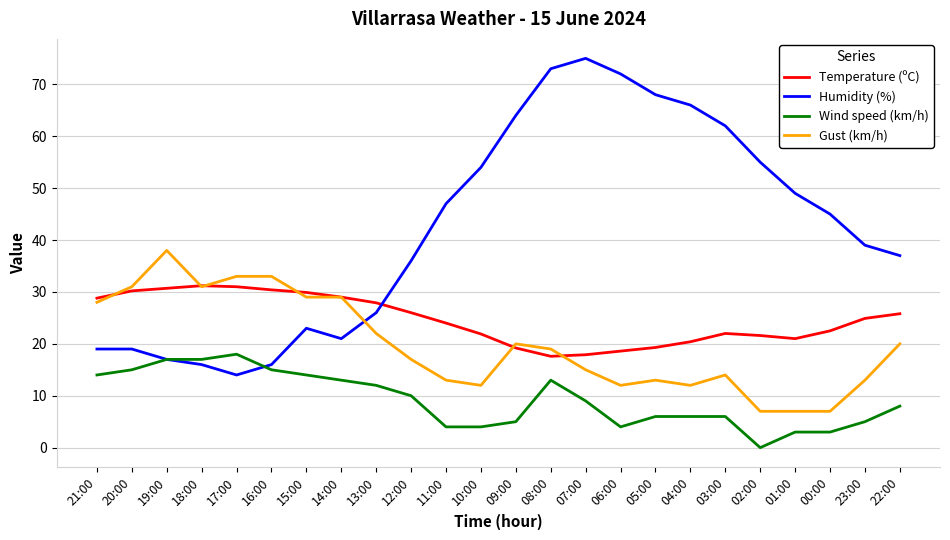

Which series has the largest range (max minus min)?

Humidity (%)